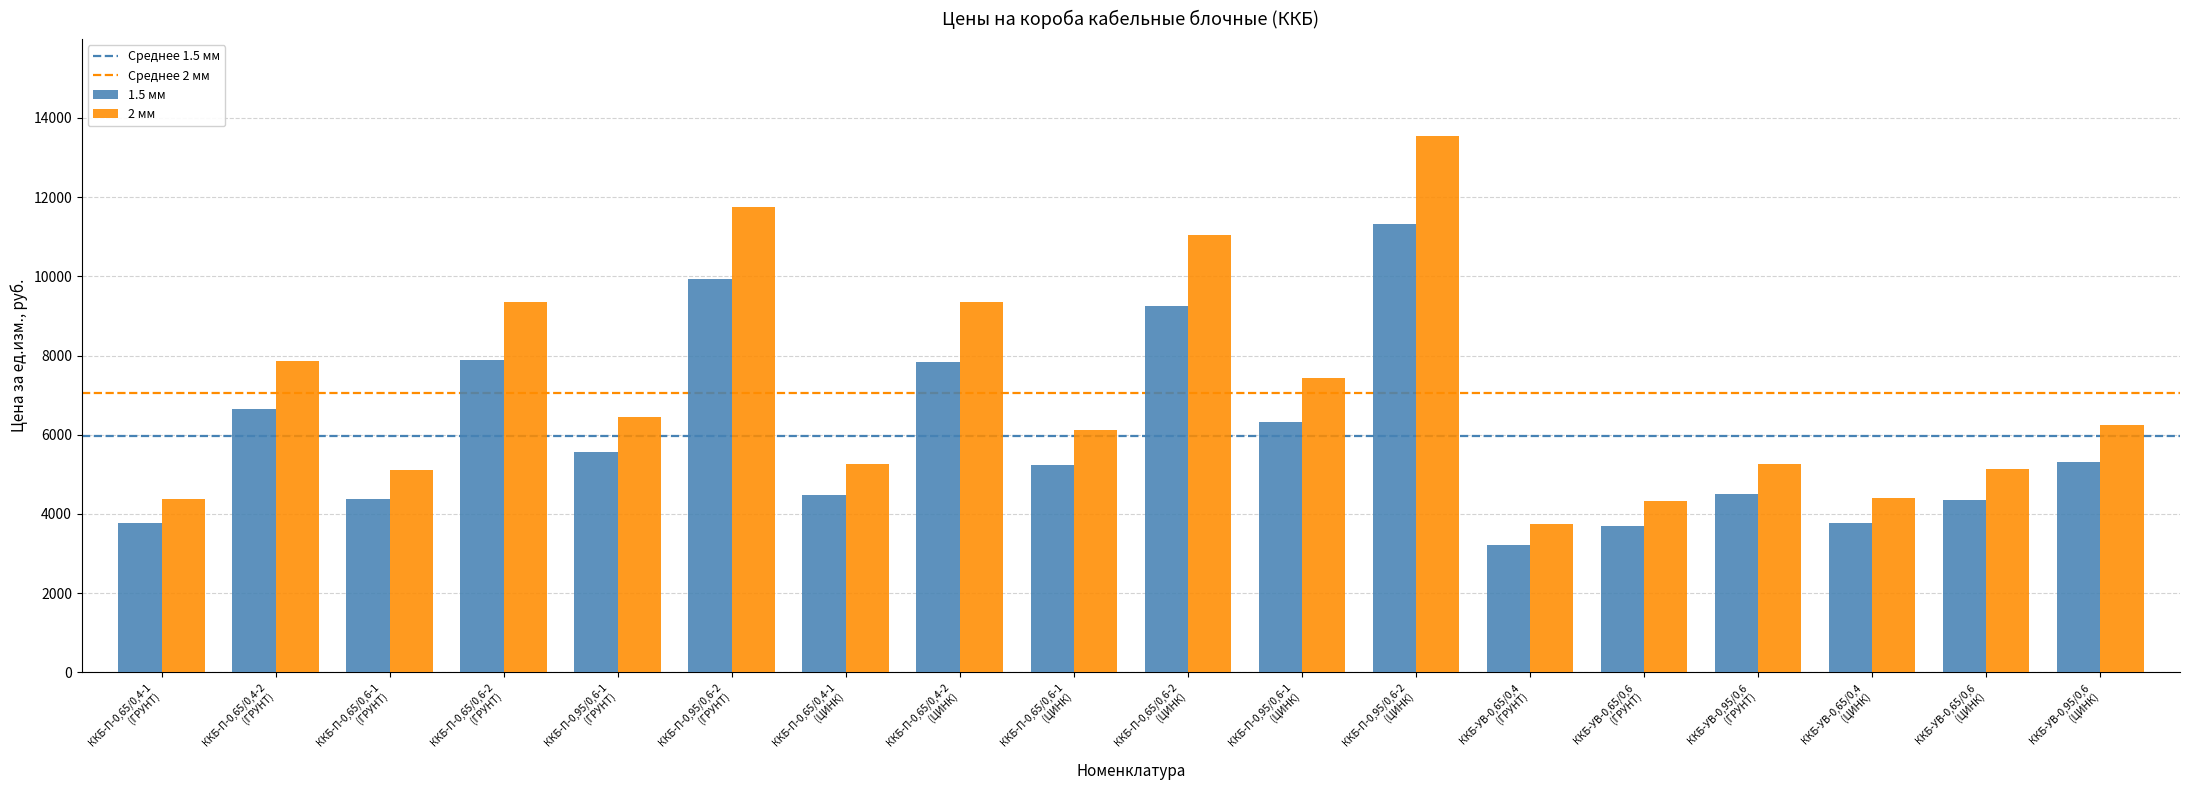

What is the smallest value displayed?

3226.9